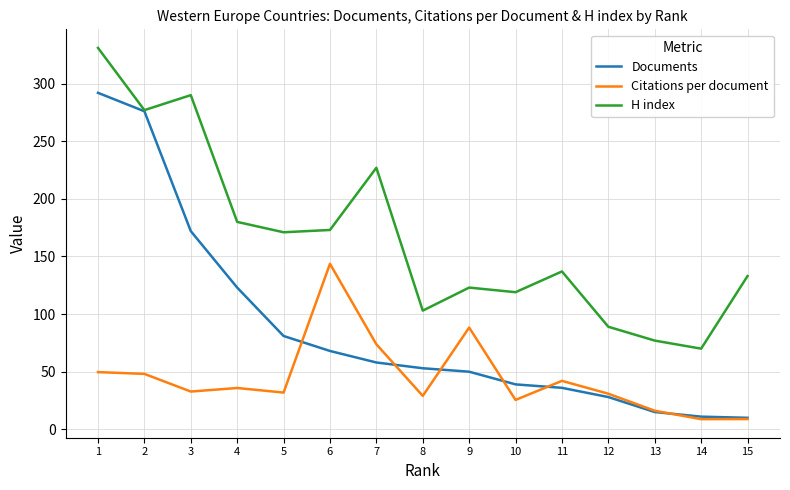

True or false: Citations per document and H index intersect in this chart.

False